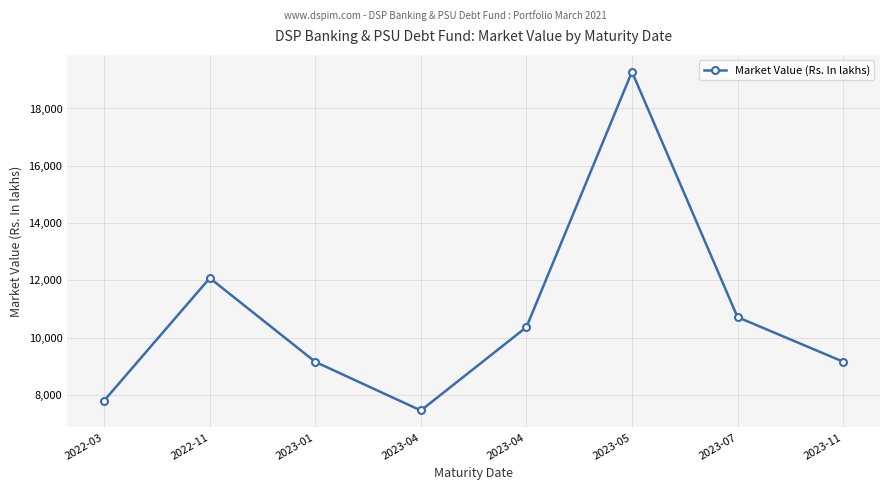

Count the number of categories in the chart.

8